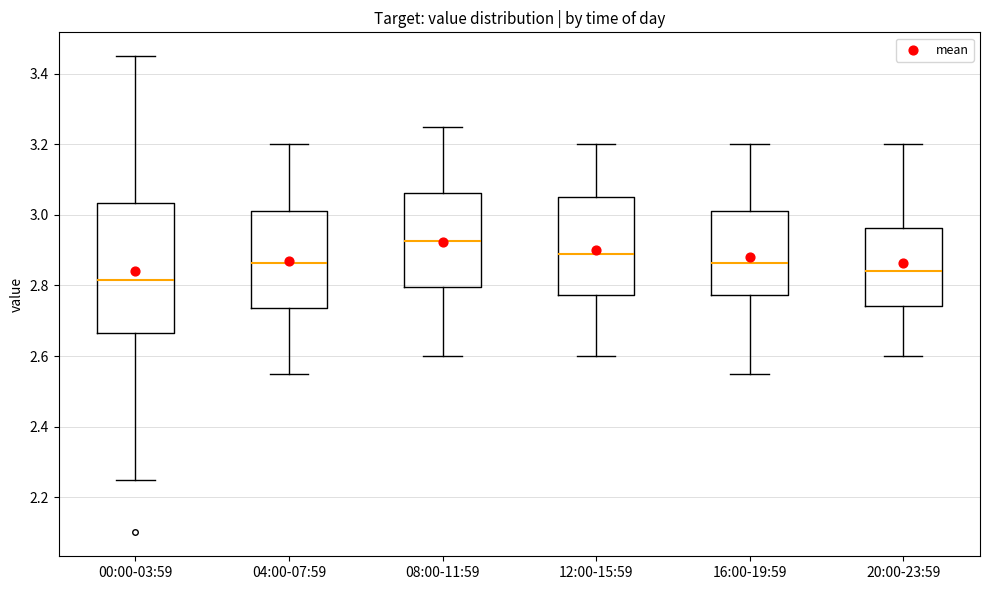

Which box's median line is the lowest?

00:00-03:59